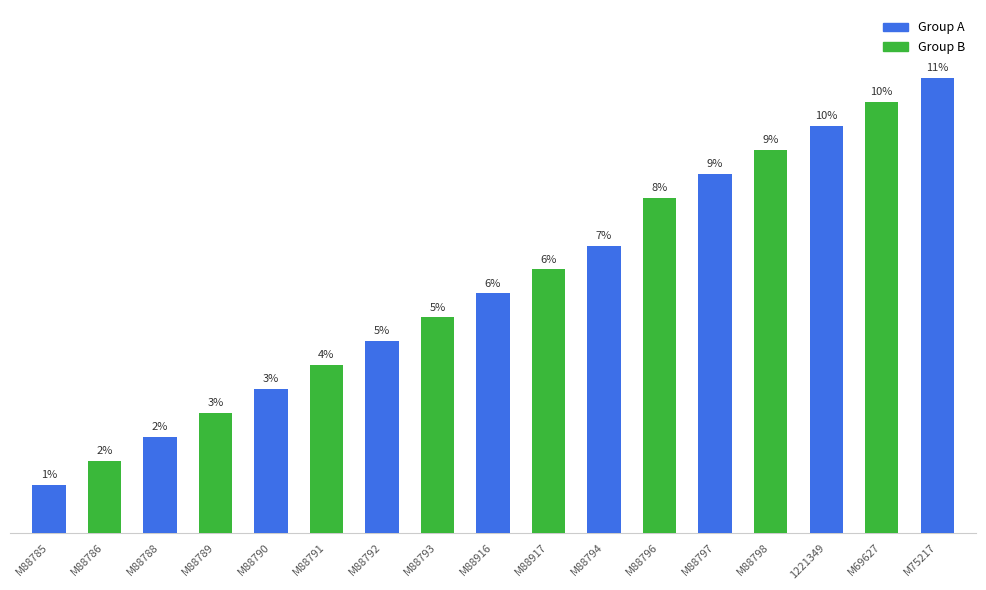

What is the label of the 17th bar from the right?

M88785